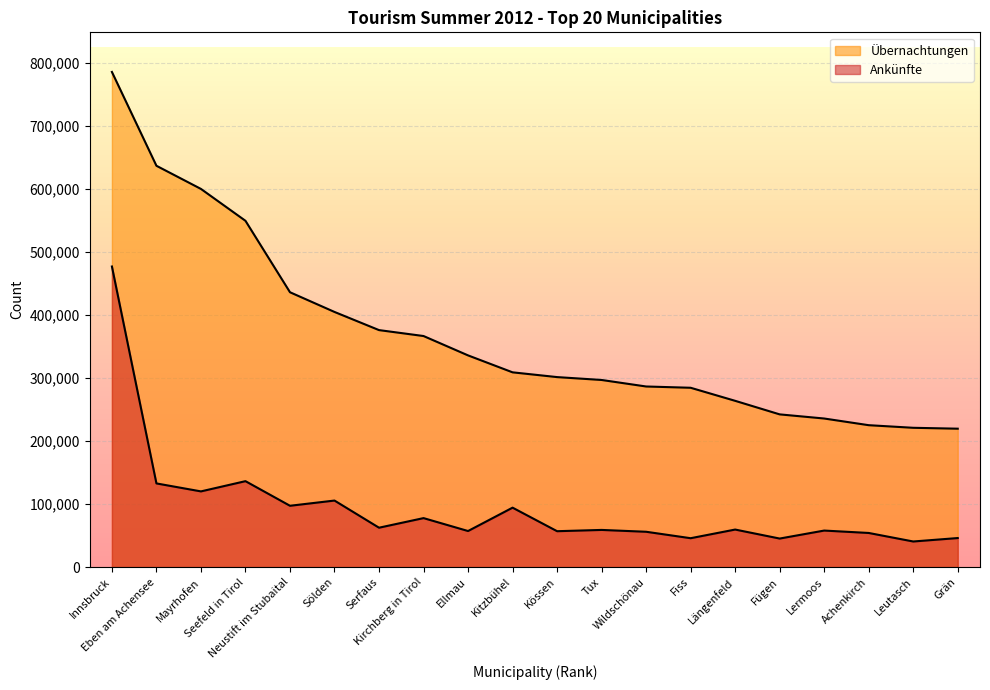

The value of Ankünfte at Kirchberg in Tirol is 77628. True or false?

True